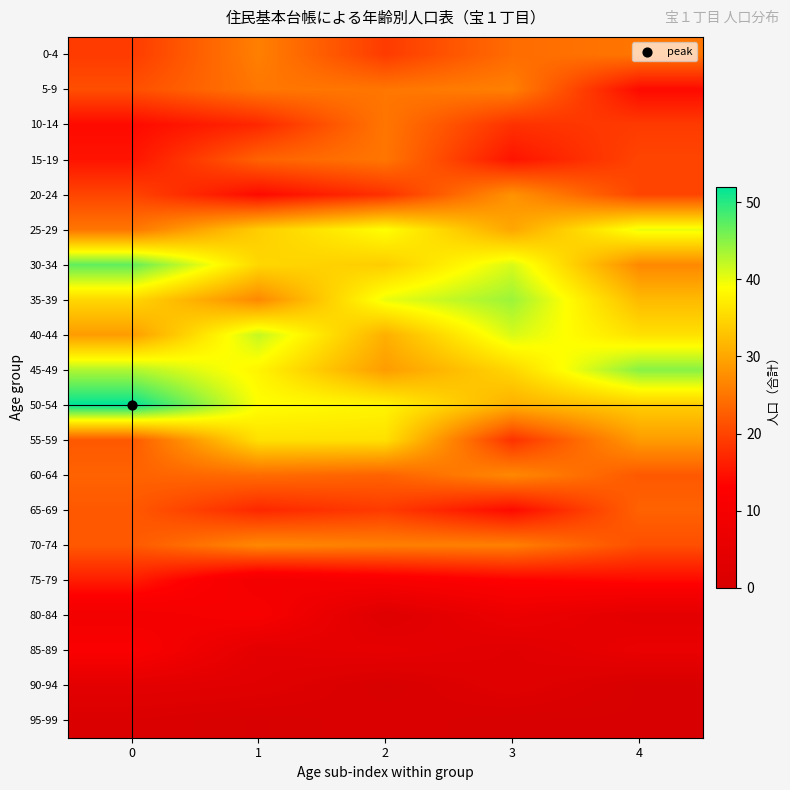

Reading left to right, what are all the values shown in this chart?

0-4: 0=19	1=26	2=19	3=24	4=25
5-9: 0=21	1=25	2=25	3=26	4=14
10-14: 0=14	1=17	2=25	3=18	4=19
15-19: 0=15	1=23	2=25	3=15	4=20
20-24: 0=20	1=14	2=18	3=28	4=20
25-29: 0=25	1=34	2=39	3=30	4=40
30-34: 0=47	1=35	2=34	3=41	4=27
35-39: 0=35	1=27	2=40	3=44	4=32
40-44: 0=29	1=42	2=31	3=41	4=36
45-49: 0=43	1=38	2=29	3=35	4=45
50-54: 0=52	1=39	2=38	3=31	4=34
55-59: 0=22	1=36	2=36	3=18	4=29
60-64: 0=23	1=24	2=23	3=27	4=22
65-69: 0=22	1=17	2=19	3=14	4=23
70-74: 0=22	1=27	2=26	3=26	4=21
75-79: 0=16	1=9	2=11	3=13	4=14
80-84: 0=9	1=11	2=2	3=7	4=4
85-89: 0=12	1=4	2=5	3=3	4=6
90-94: 0=4	1=3	2=0	3=3	4=0
95-99: 0=1	1=0	2=1	3=0	4=0